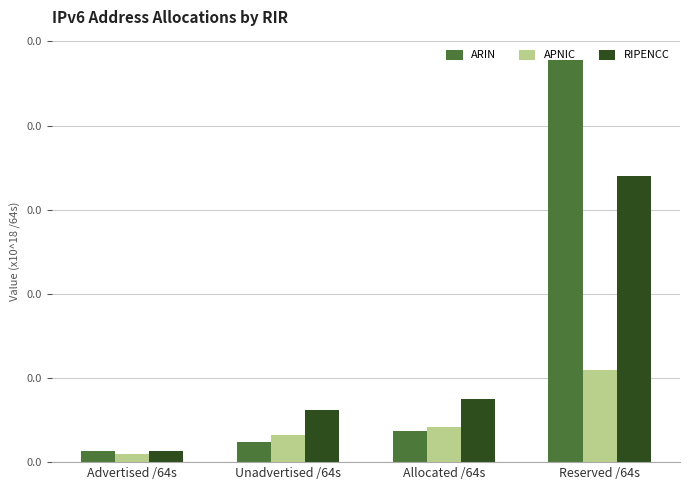

What is the label of the 4th bar from the left?

Reserved /64s